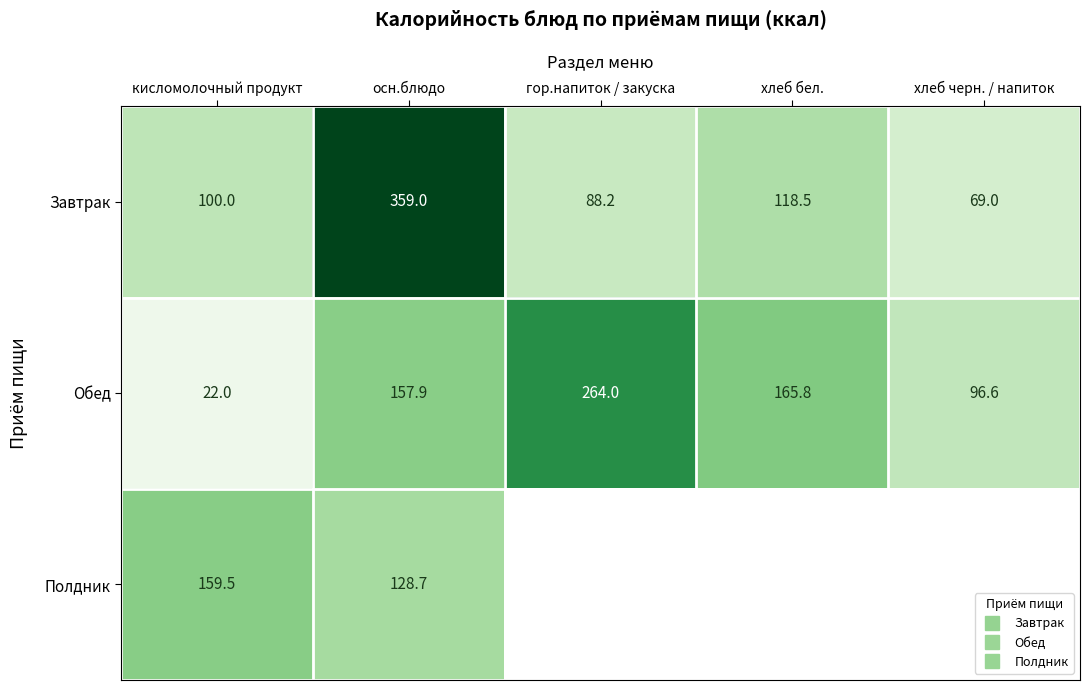

What is the difference between the second highest and second lowest values in the Завтрак series?

30.2